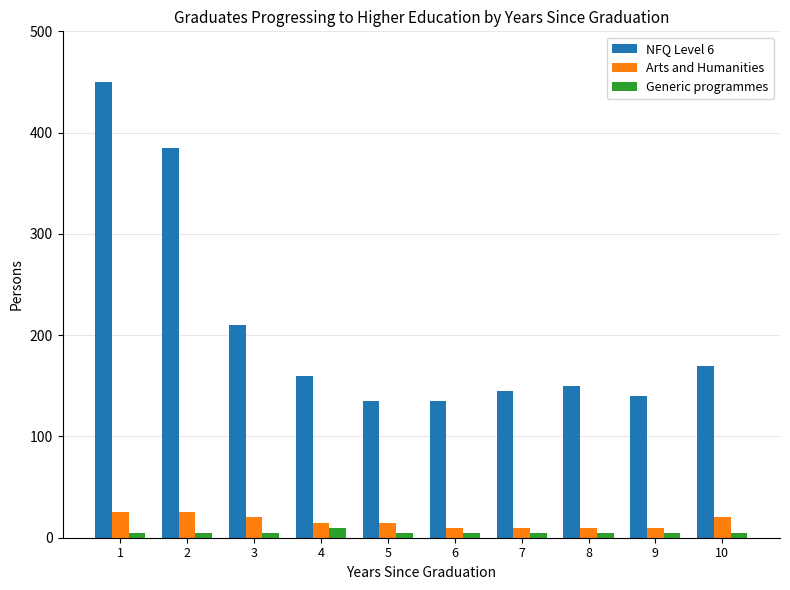

Is the value of Arts and Humanities at 7 greater than the value of NFQ Level 6 at 1?

No